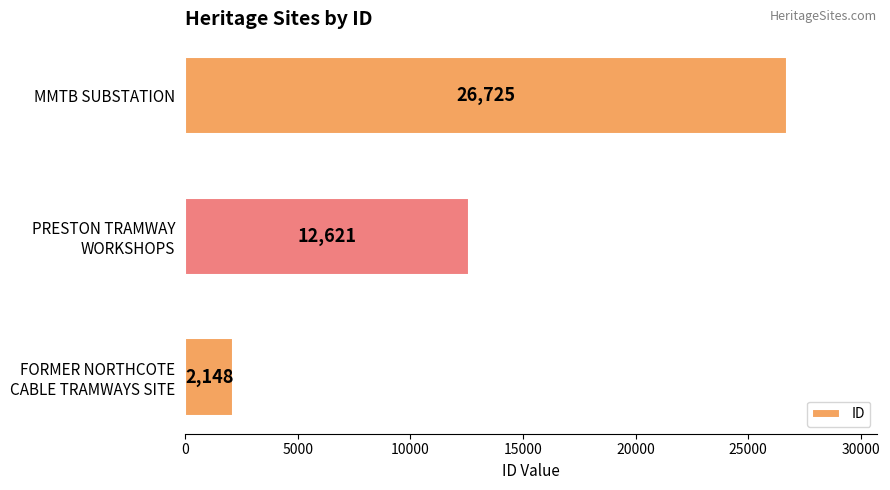

What is the greatest value displayed?

26725